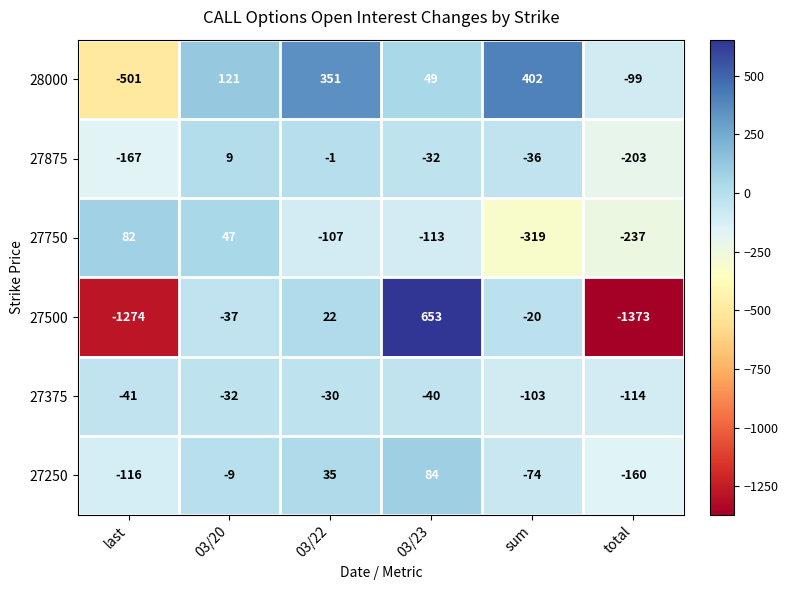

Between 03/20 and 03/23, which series saw the biggest shift?

27500